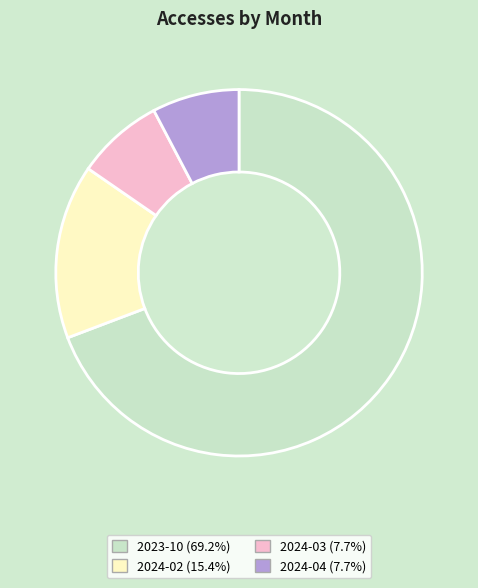

Is it true that 2024-04 is 8% of the pie?

True